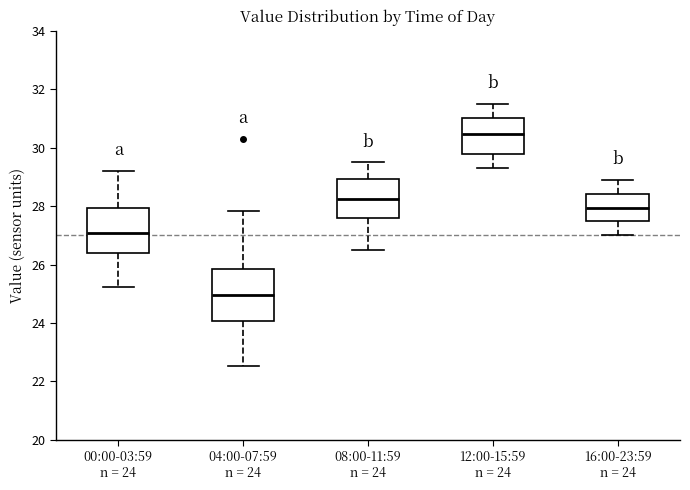

Reading left to right, transcribe this box plot: for each box, give where its median line is, the range the box spans, and where its two whiskers end, as read against the y-axis. The values are not printed on the chart, so give them approximately, as read against the axis.

00:00-03:59 n = 24: median 27.0, box 26.4 to 28.0, whiskers 25.2 to 29.2
04:00-07:59 n = 24: median 25.0, box 24.0 to 25.8, whiskers 22.6 to 27.8
08:00-11:59 n = 24: median 28.2, box 27.6 to 29.0, whiskers 26.6 to 29.6
12:00-15:59 n = 24: median 30.4, box 29.8 to 31.0, whiskers 29.4 to 31.6
16:00-23:59 n = 24: median 28.0, box 27.4 to 28.4, whiskers 27.0 to 29.0